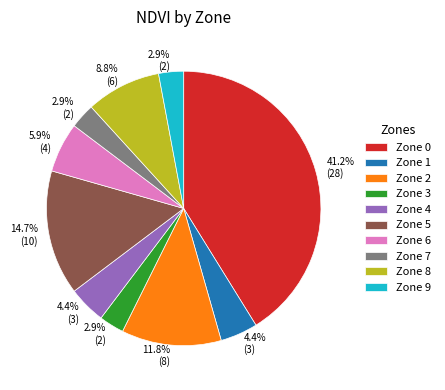

Does any single category account for the majority?

No